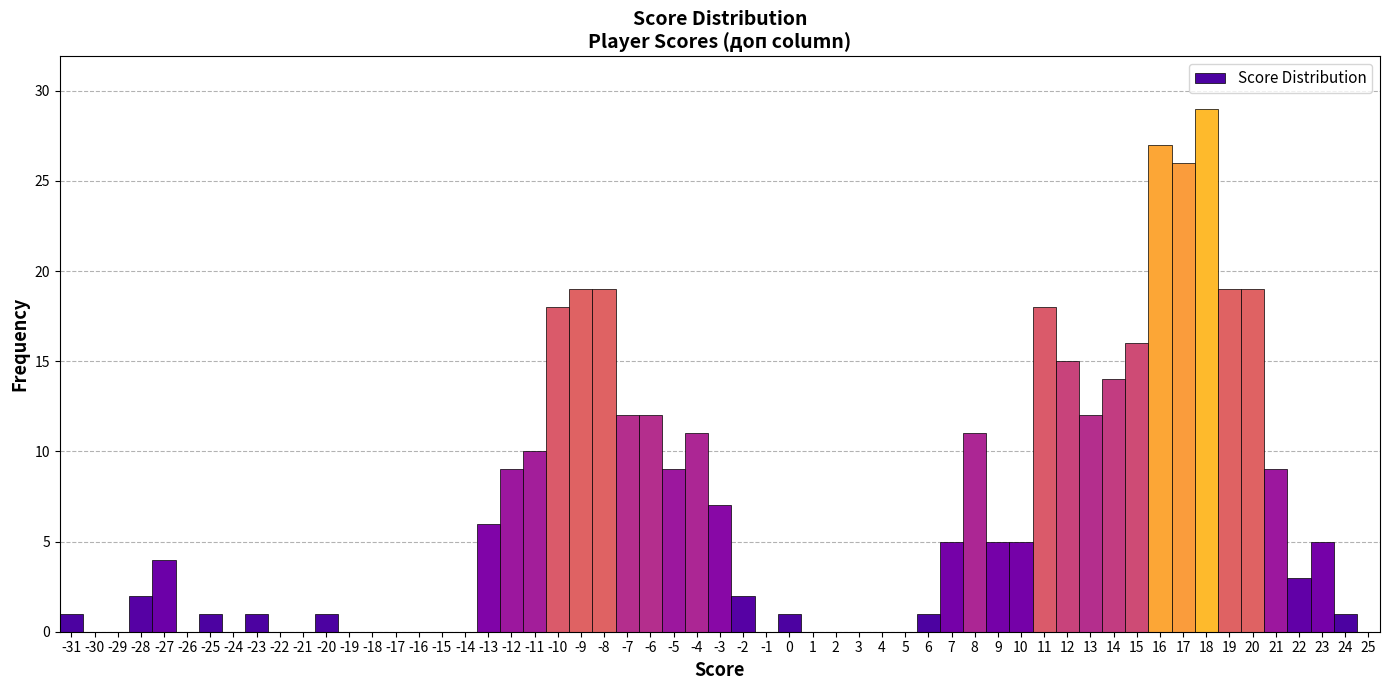

What is the height of the bar covering 19 to 20 on the x-axis? The values are not printed on the chart, so give them approximately, as read against the axis.

19